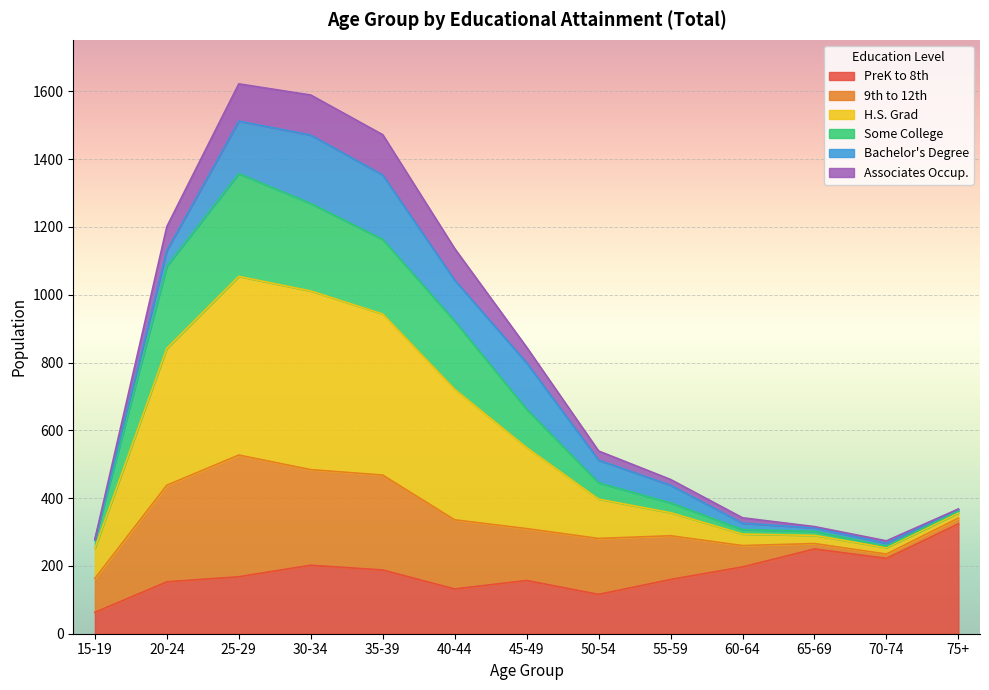

Which category has the lowest value in the PreK to 8th series?

15-19